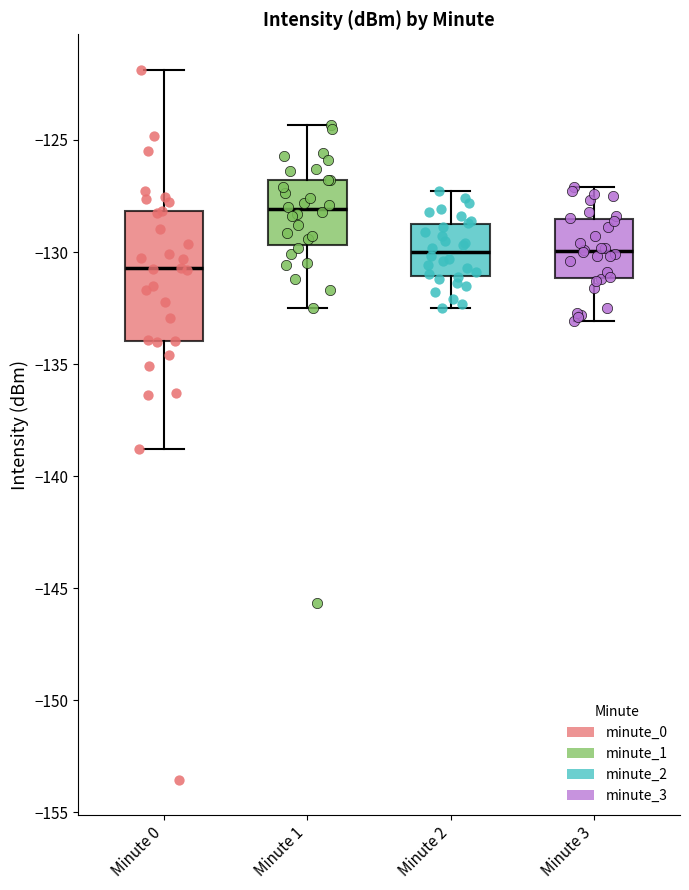

Reading left to right, transcribe this box plot: for each box, give where its median line is, the range the box spans, and where its two whiskers end, as read against the y-axis. The values are not printed on the chart, so give them approximately, as read against the axis.

Minute 0: median -130.5, box -134.0 to -128.0, whiskers -139.0 to -122.0
Minute 1: median -128.0, box -129.5 to -127.0, whiskers -132.5 to -124.5
Minute 2: median -130.0, box -131.0 to -128.5, whiskers -132.5 to -127.5
Minute 3: median -130.0, box -131.0 to -128.5, whiskers -133.0 to -127.0